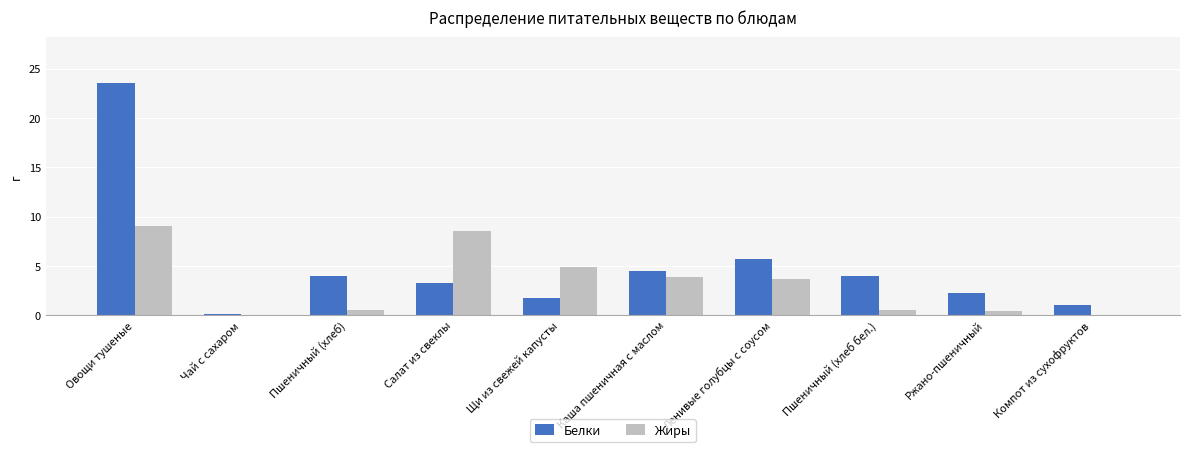

The value of Жиры at Овощи тушеные is 9.0. True or false?

True